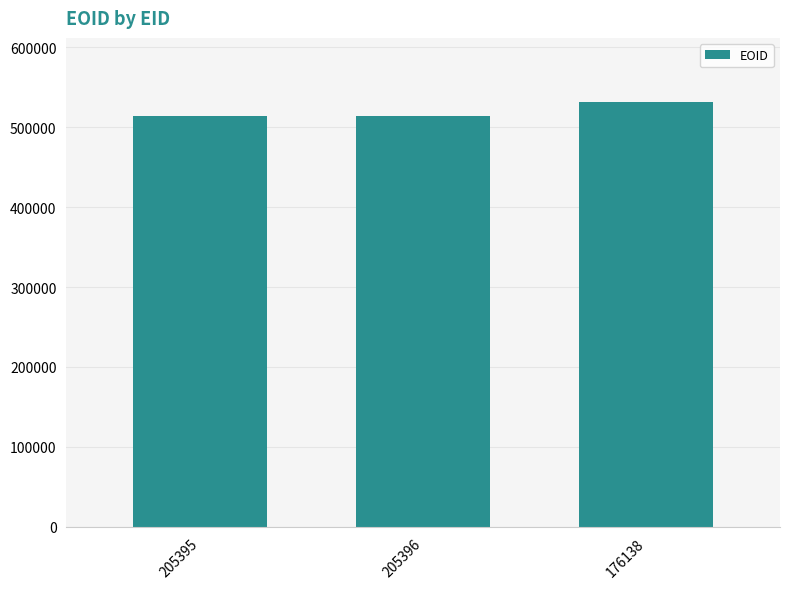

At which label is the value closest to 523067?

205396